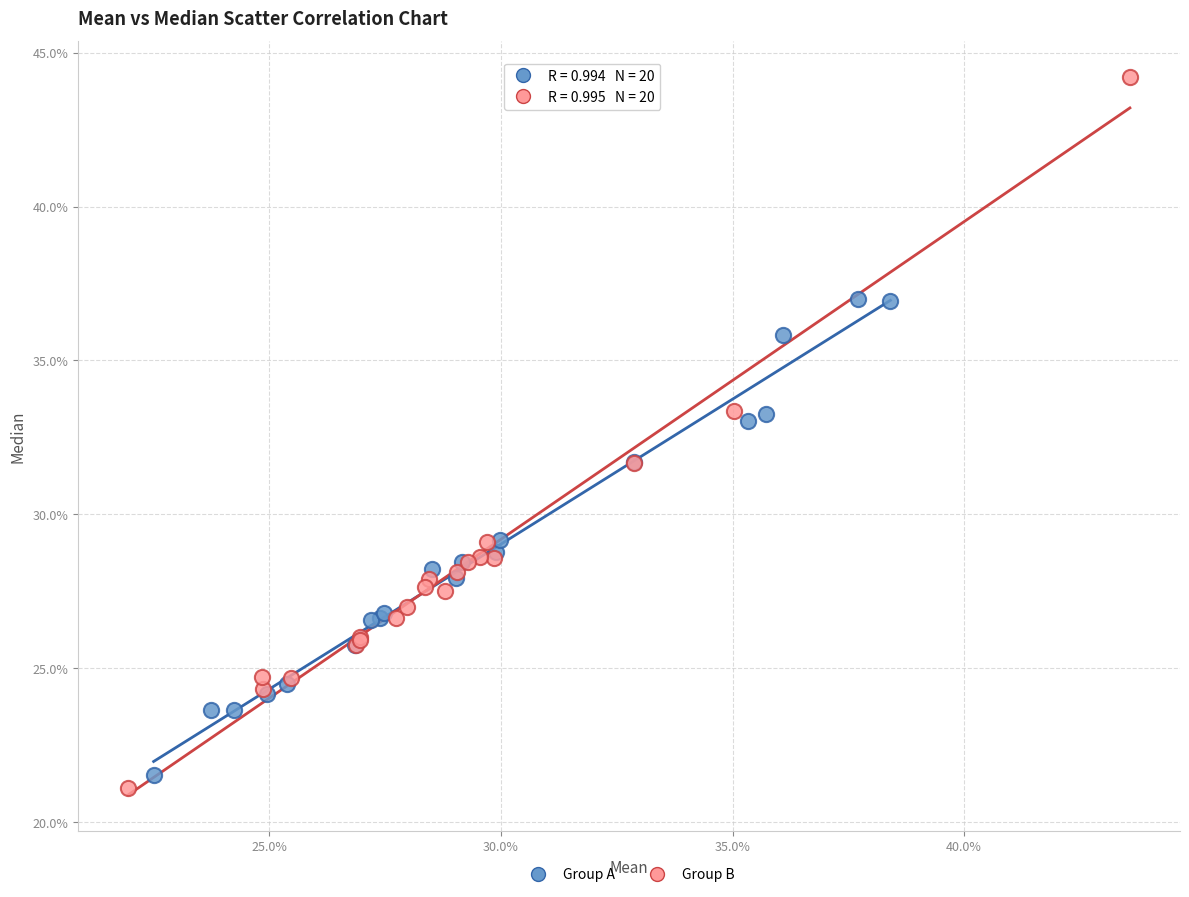

Which series has the largest Y range (max minus min)?

Group B